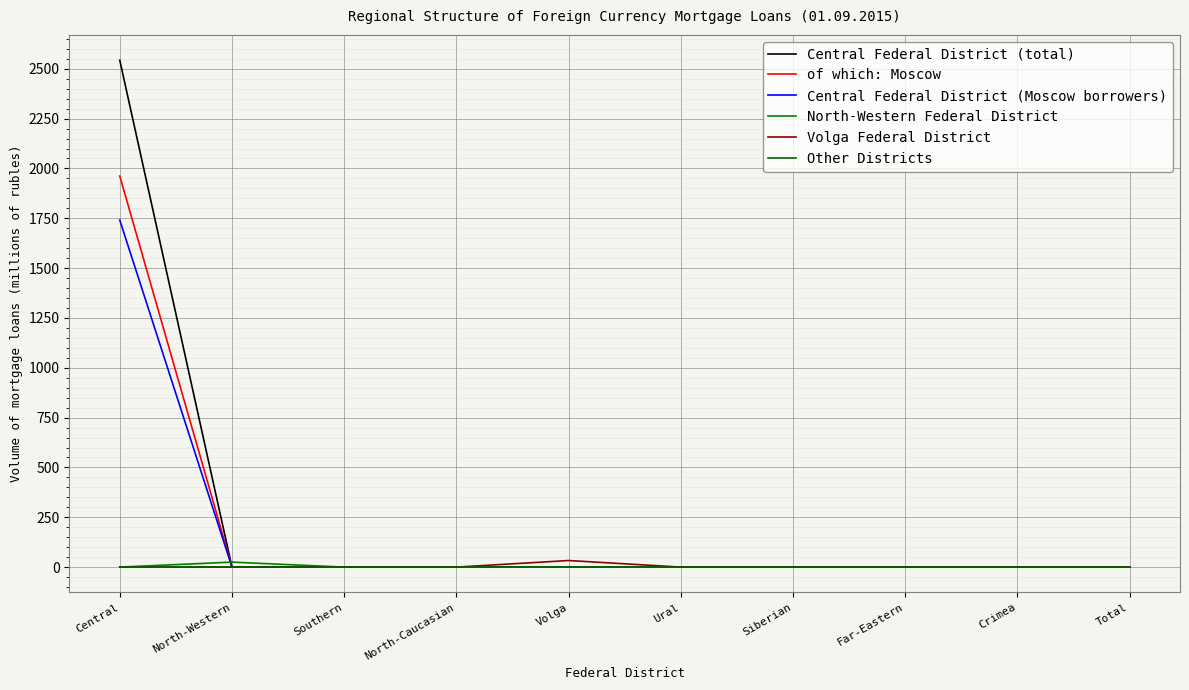

What is the label of the 1st point from the right?

Total